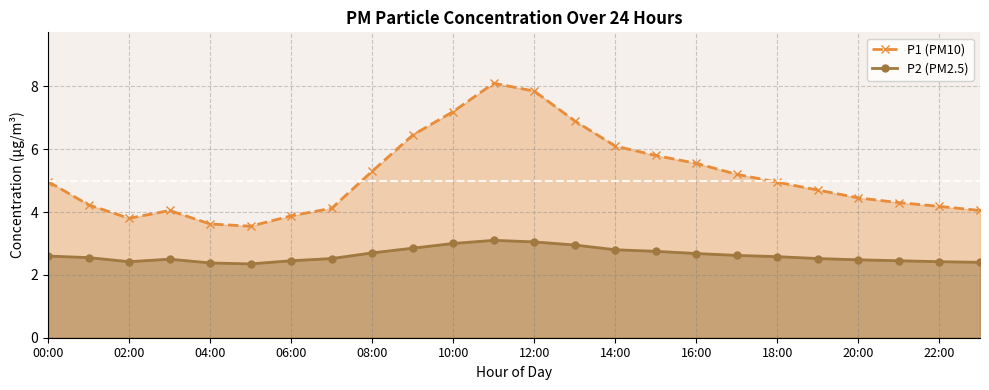

How many interior local valleys does the P2 (PM2.5) series have?

2